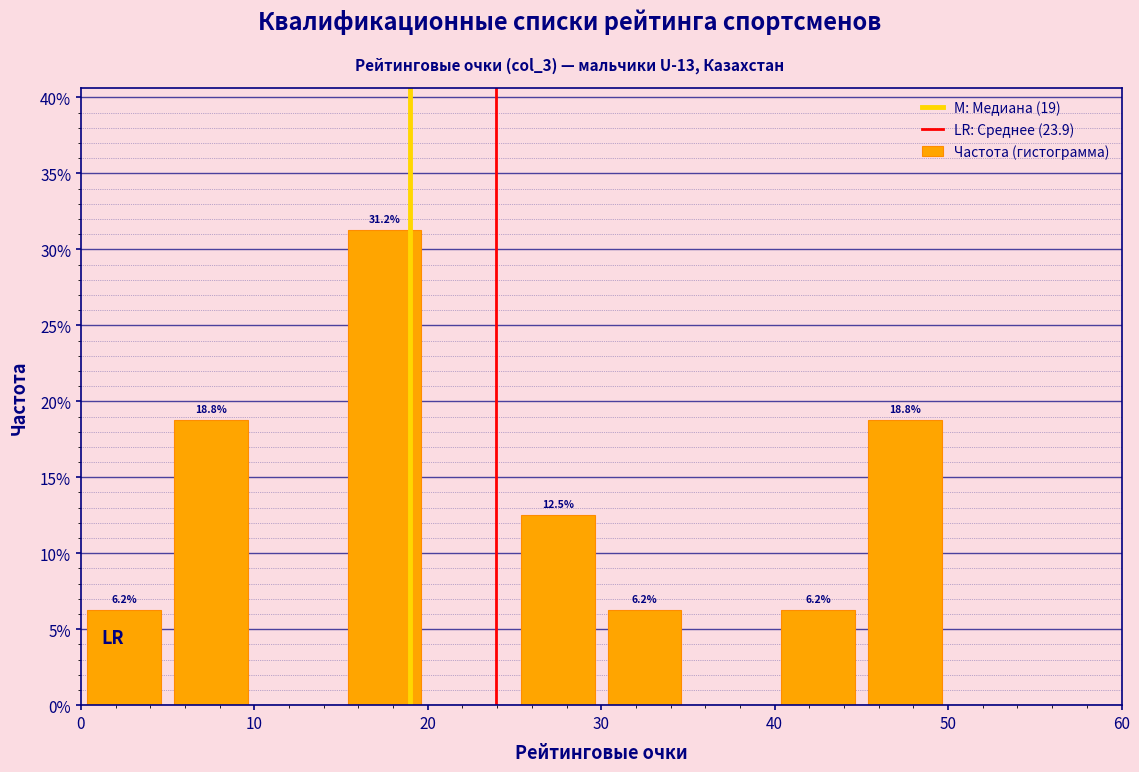

Over which range of the x-axis is the bar tallest?

15 to 20